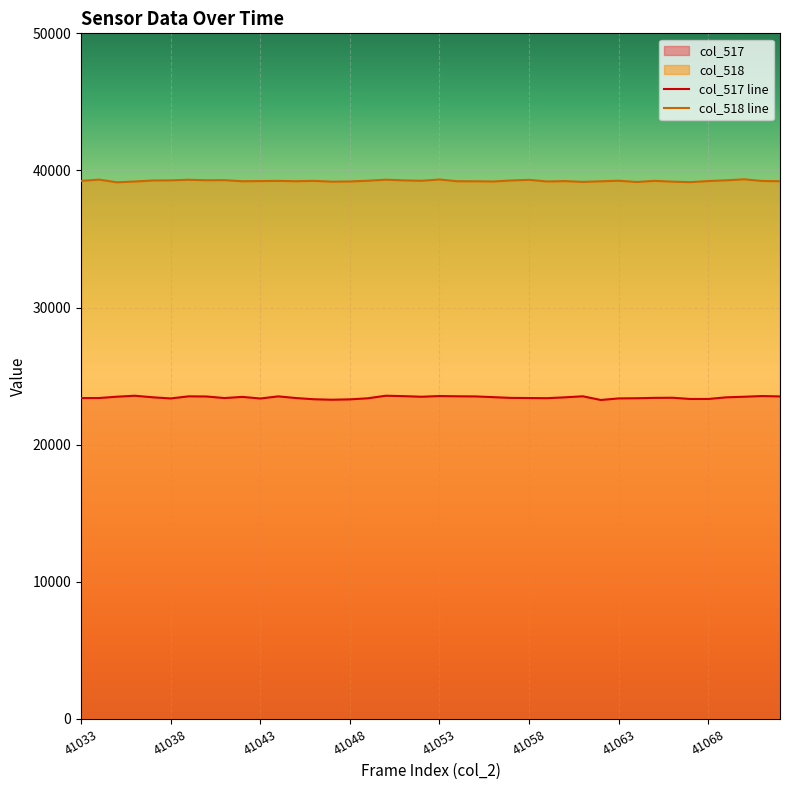

What is the smallest value displayed?

23263